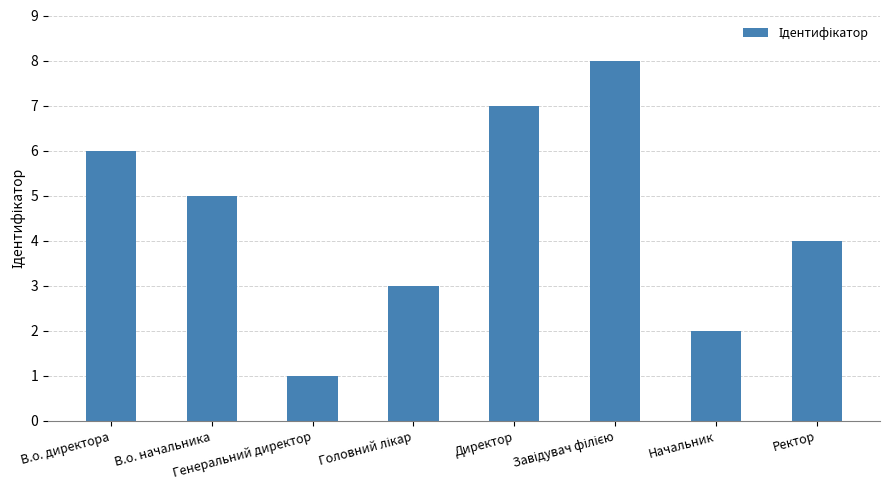

Which category has the lowest value across all series?

Генеральний директор